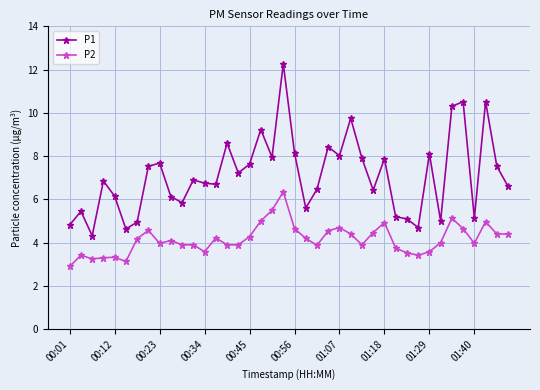

True or false: P1 has more than 2 interior local peaks.

True